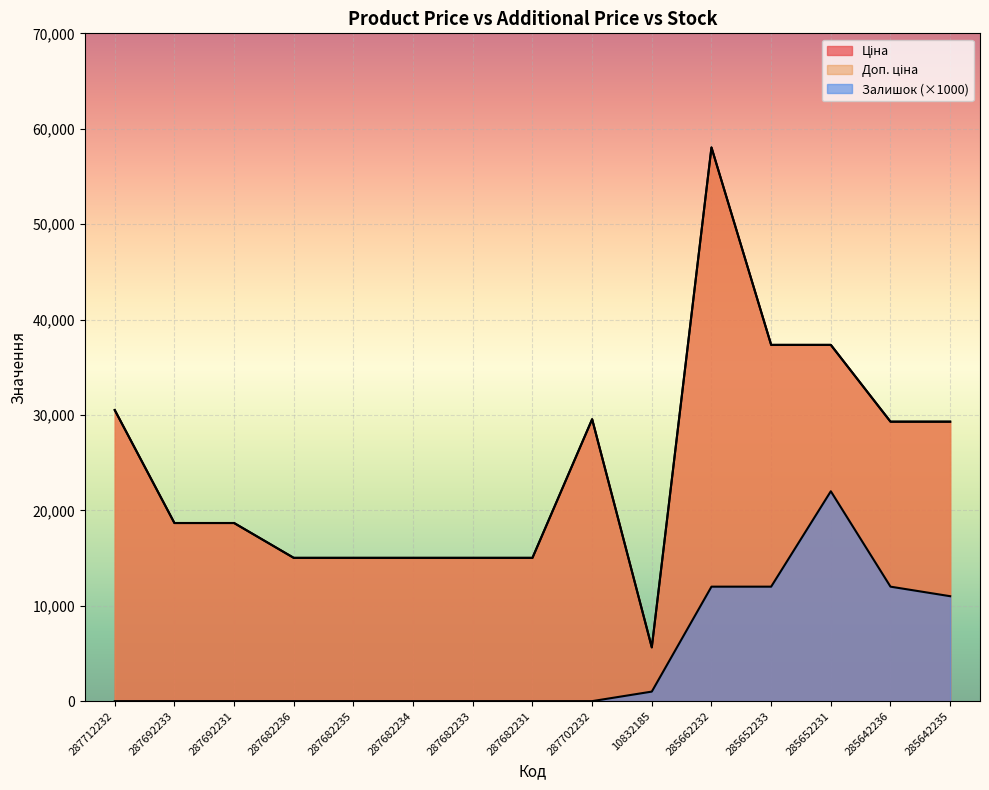

Which series has the largest total across all categories?

Ціна